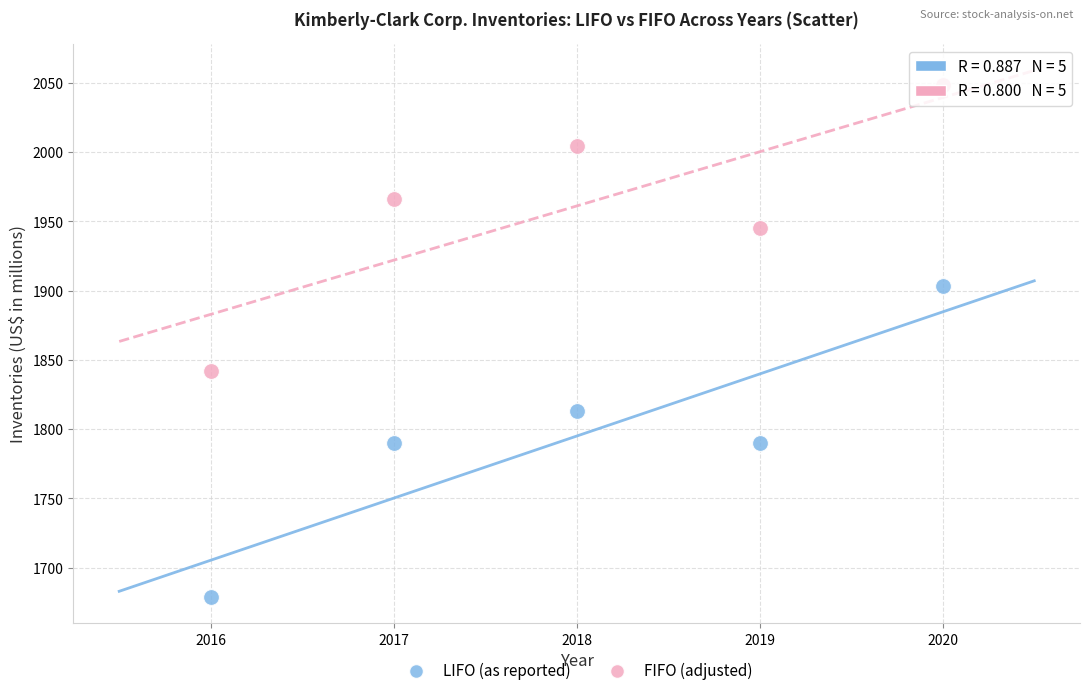

Which series has the largest Y range (max minus min)?

LIFO (as reported)